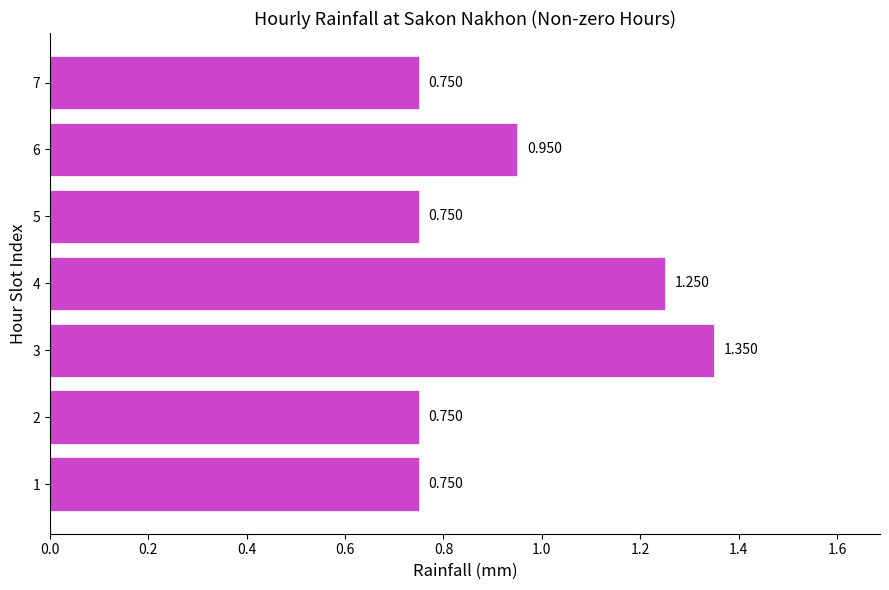

What is the difference between the maximum and second lowest values?

0.6